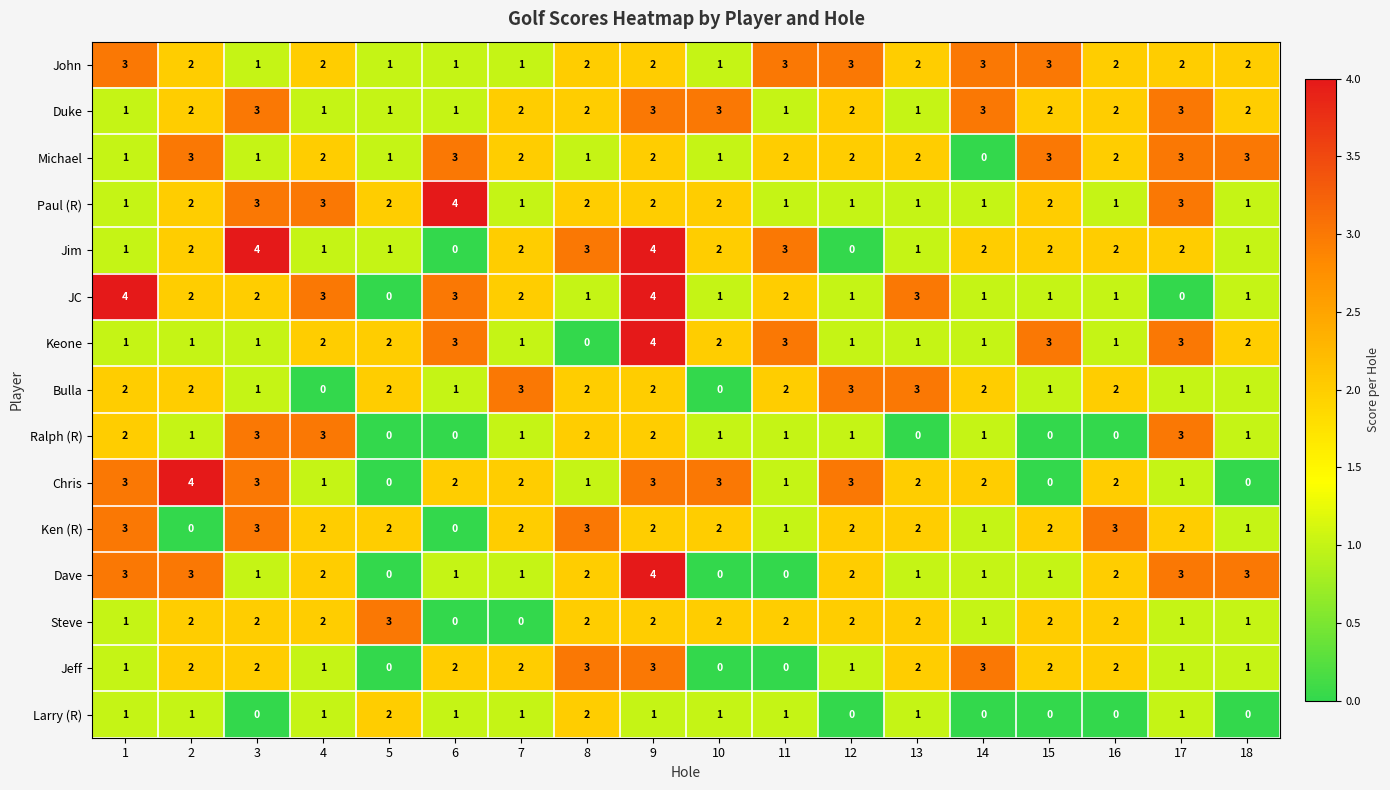

What is the greatest value displayed?

4